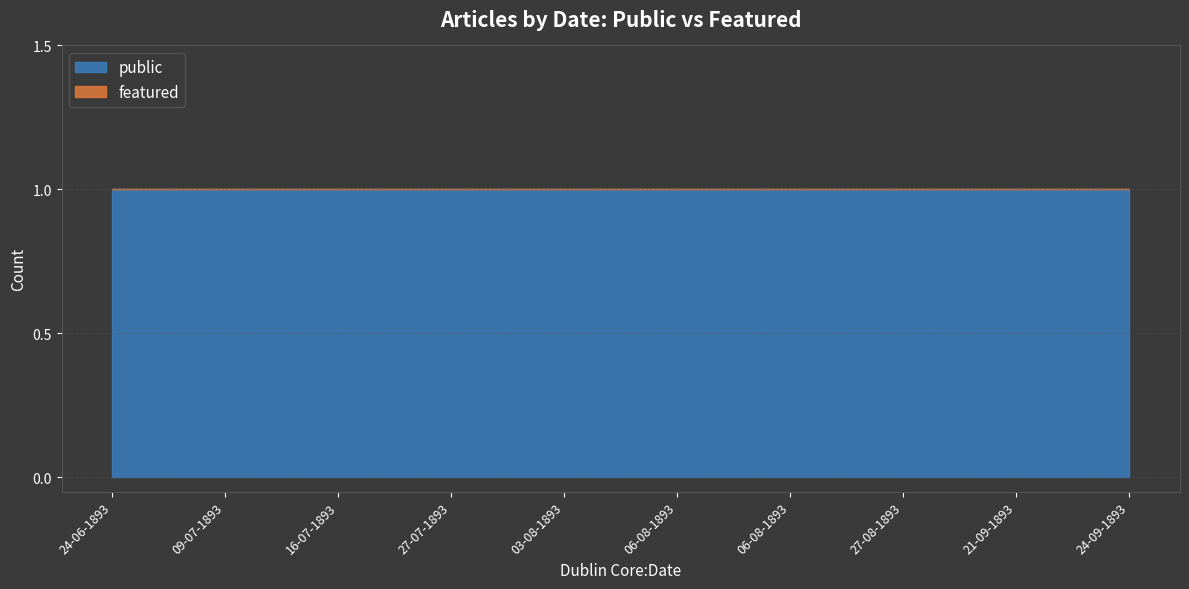

At which label does public reach its minimum?

24-06-1893